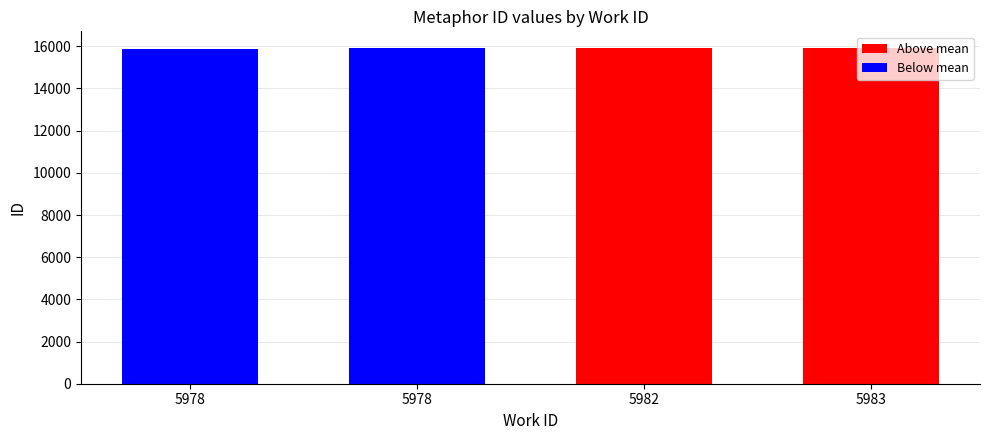

True or false: the data shows 22914 at 5978.

False